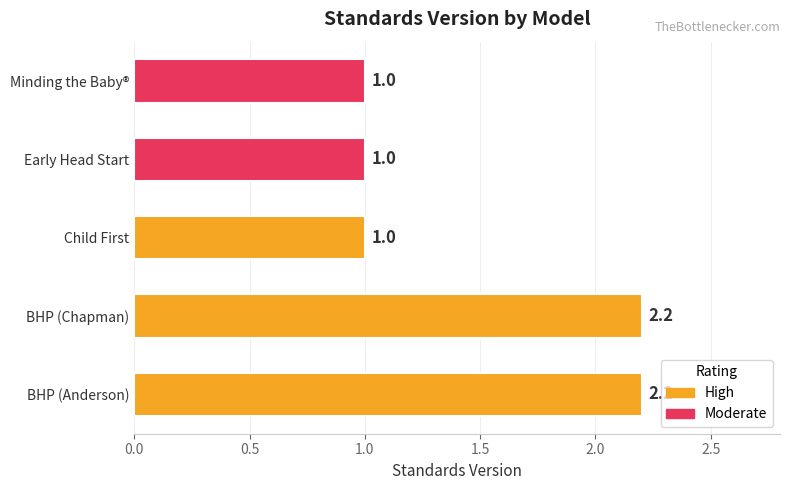

What is the sum of the values at BHP (Anderson) and Child First?

3.2